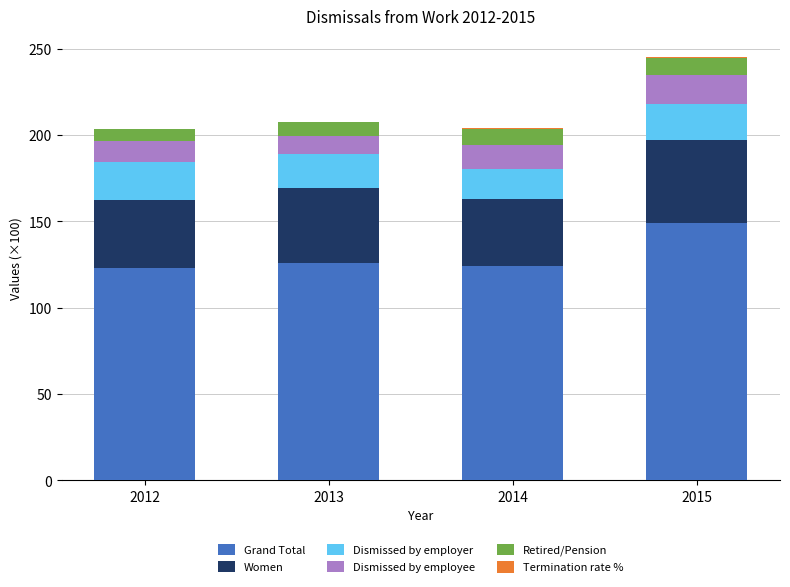

Is it true that Grand Total equals 201.9 at 2012?

False